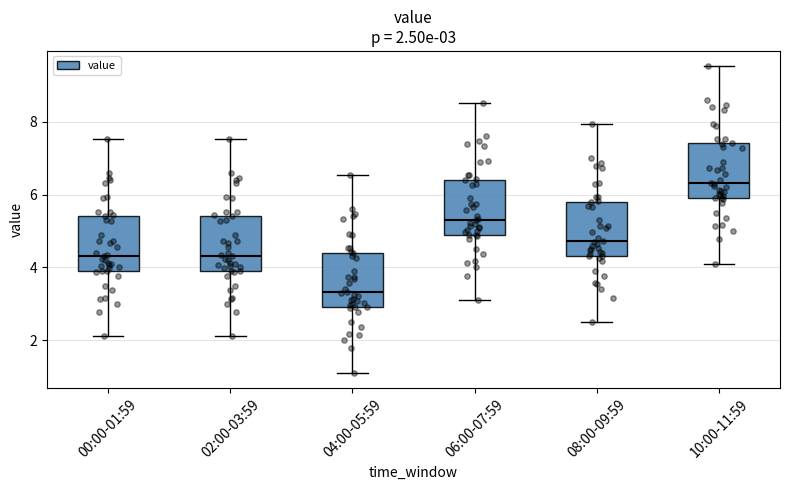

Which box's median line is the highest?

10:00-11:59